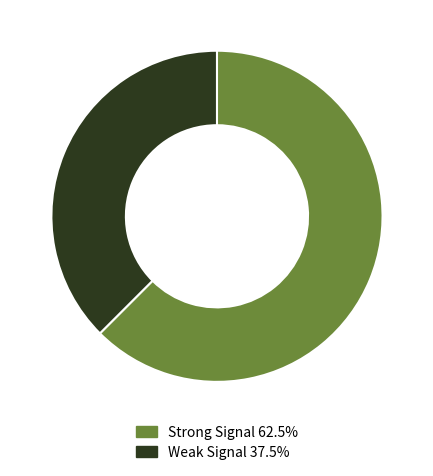

Do Weak Signal 37.5% and Strong Signal 62.5% together represent more than half of the pie?

Yes